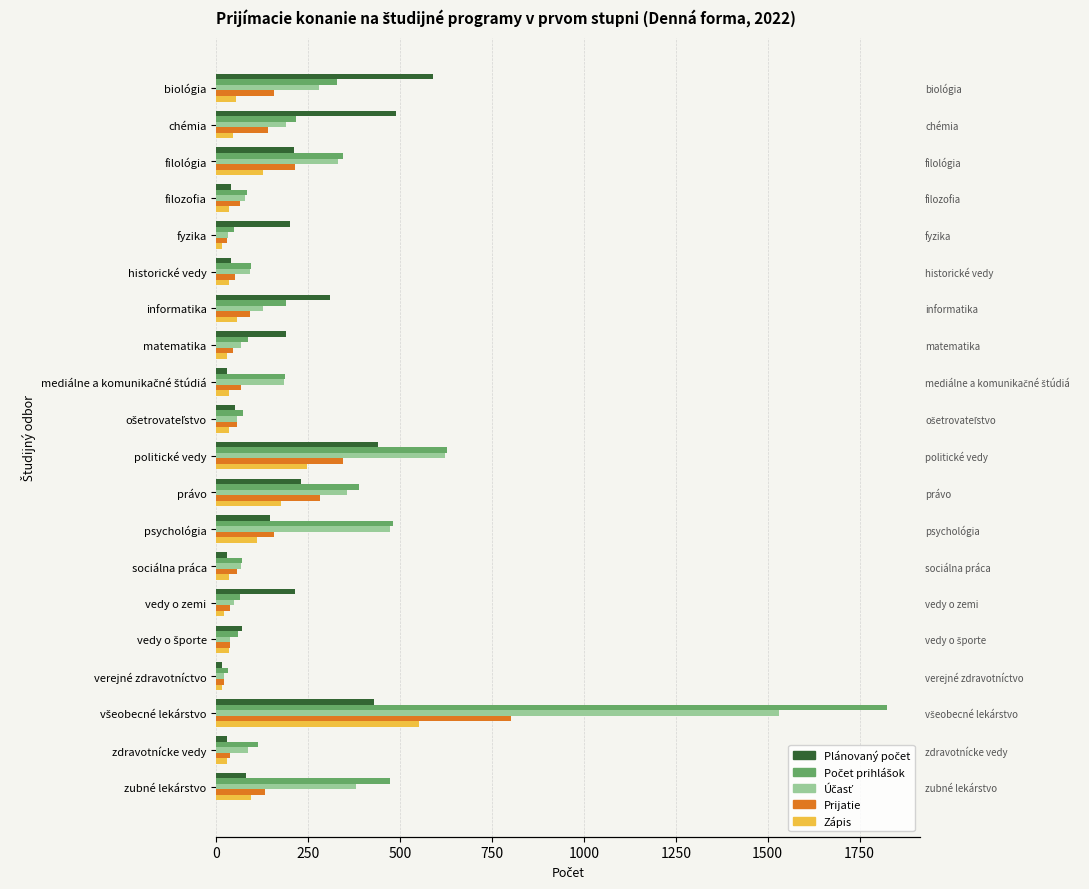

Reading right to left, extract all data points from this chart.

Plánovaný počet: 80.0	30.0	430.0	15.0	70.0	215.0	30.0	145.0	230.0	440.0	50.0	30.0	190.0	310.0	40.0	200.0	40.0	210.0	490.0	590.0
Počet prihlášok: 473.0	114.0	1824.0	31.0	60.0	63.0	70.0	480.5	389.0	627.0	73.0	186.0	86.5	190.0	93.5	48.5	83.0	345.0	215.5	327.5
Účasť: 380.0	86.0	1531.0	21.0	38.0	46.5	68.0	471.5	355.0	621.0	56.0	183.0	67.5	127.5	91.5	32.5	77.0	329.5	190.0	279.5
Prijatie: 132.0	38.0	801.0	21.0	38.0	36.0	56.0	157.0	282.0	345.0	56.0	66.0	45.5	91.5	51.5	28.0	64.5	213.0	140.0	157.0
Zápis: 93.0	30.0	550.0	14.0	33.0	20.5	34.0	111.0	176.0	247.0	33.0	33.0	28.5	56.0	33.5	15.0	33.0	127.5	45.5	53.5